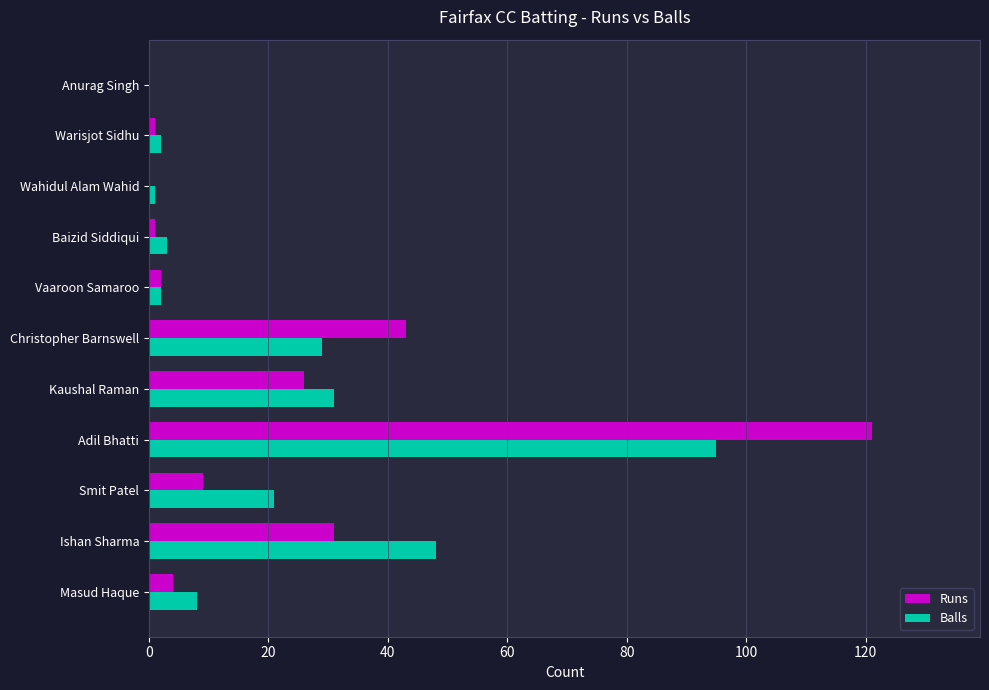

Which series changed the most between Adil Bhatti and Warisjot Sidhu?

Runs